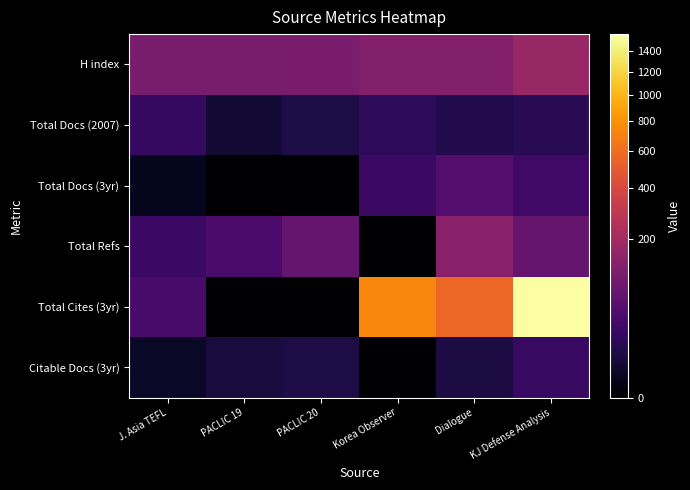

Reading left to right, list all the values displayed in this chart.

H index: J. Asia TEFL=101	PACLIC 19=101	PACLIC 20=105	Korea Observer=122	Dialogue=123	KJ Defense Analysis=172
Total Docs (2007): J. Asia TEFL=19	PACLIC 19=4	PACLIC 20=8	Korea Observer=16	Dialogue=10	KJ Defense Analysis=13
Total Docs (3yr): J. Asia TEFL=1	PACLIC 19=0	PACLIC 20=0	Korea Observer=24	Dialogue=47	KJ Defense Analysis=29
Total Refs: J. Asia TEFL=23	PACLIC 19=36	PACLIC 20=72	Korea Observer=0	Dialogue=134	KJ Defense Analysis=72
Total Cites (3yr): J. Asia TEFL=34	PACLIC 19=0	PACLIC 20=0	Korea Observer=736	Dialogue=560	KJ Defense Analysis=1581
Citable Docs (3yr): J. Asia TEFL=2	PACLIC 19=6	PACLIC 20=8	Korea Observer=0	Dialogue=7	KJ Defense Analysis=21